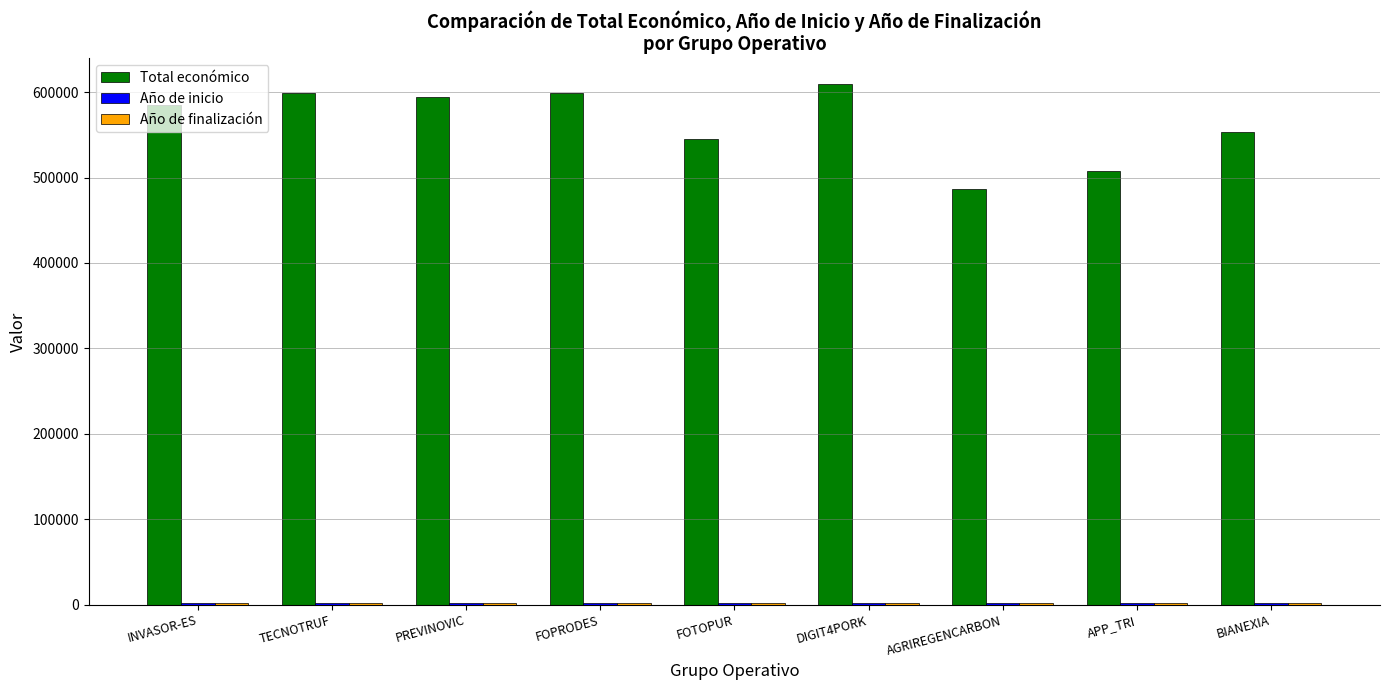

Which series has the largest total across all categories?

Total económico